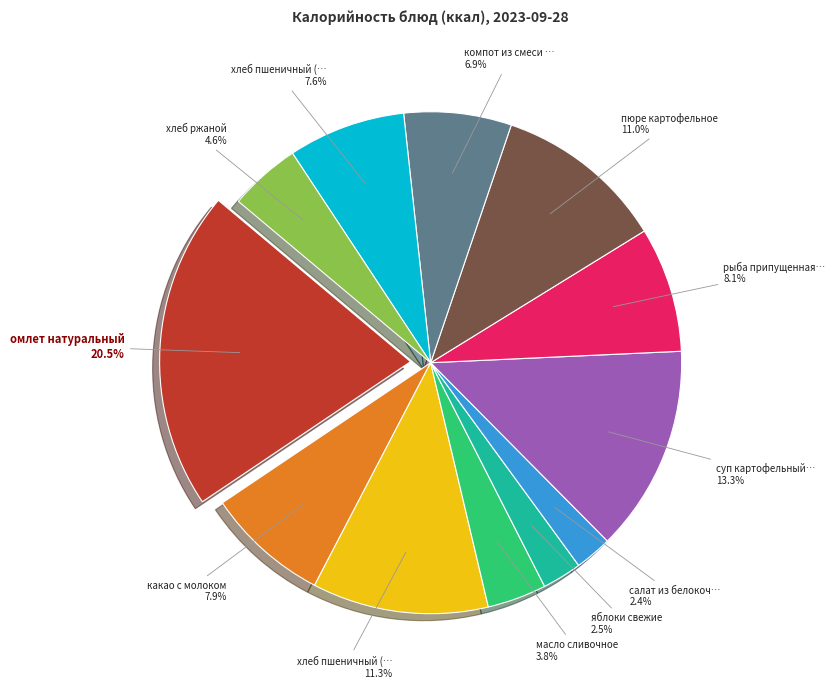

How many segments does this pie chart have?

12